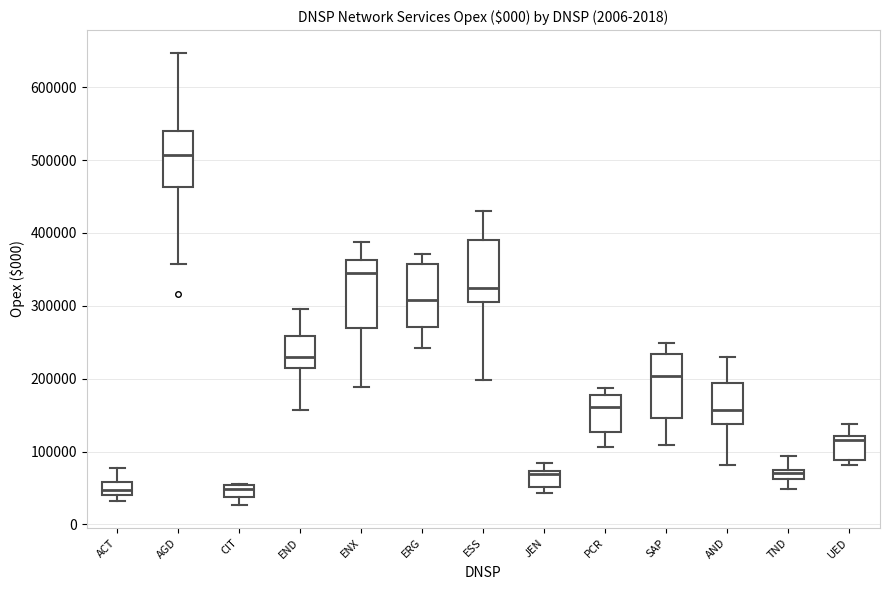

Where is the lower edge of the box for CIT on the y-axis? The values are not printed on the chart, so give them approximately, as read against the axis.

40000